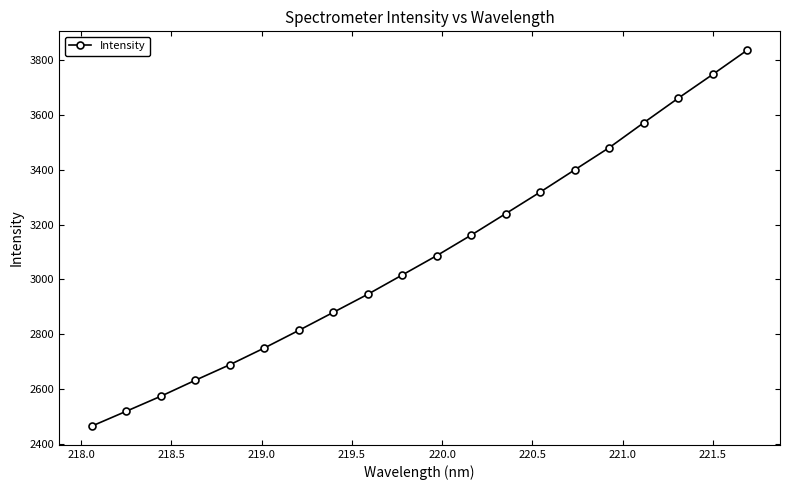

What is the value of the 7th point from the left?

2814.4